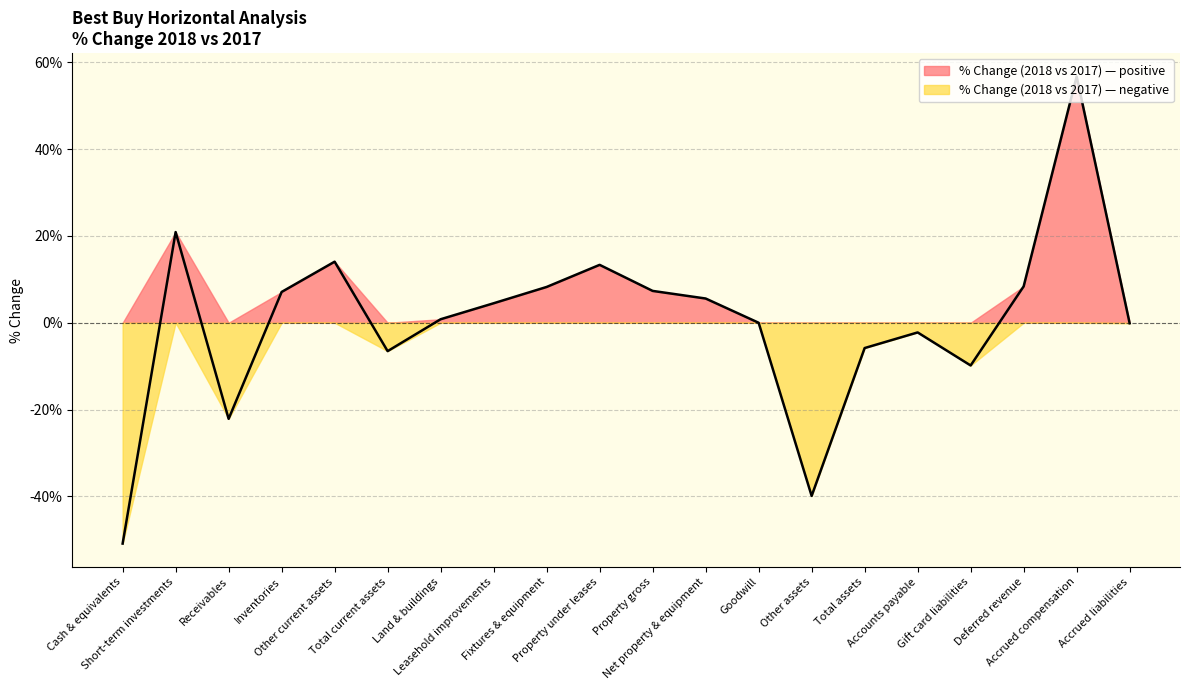

What is the approximate value at Accrued compensation?

0.6